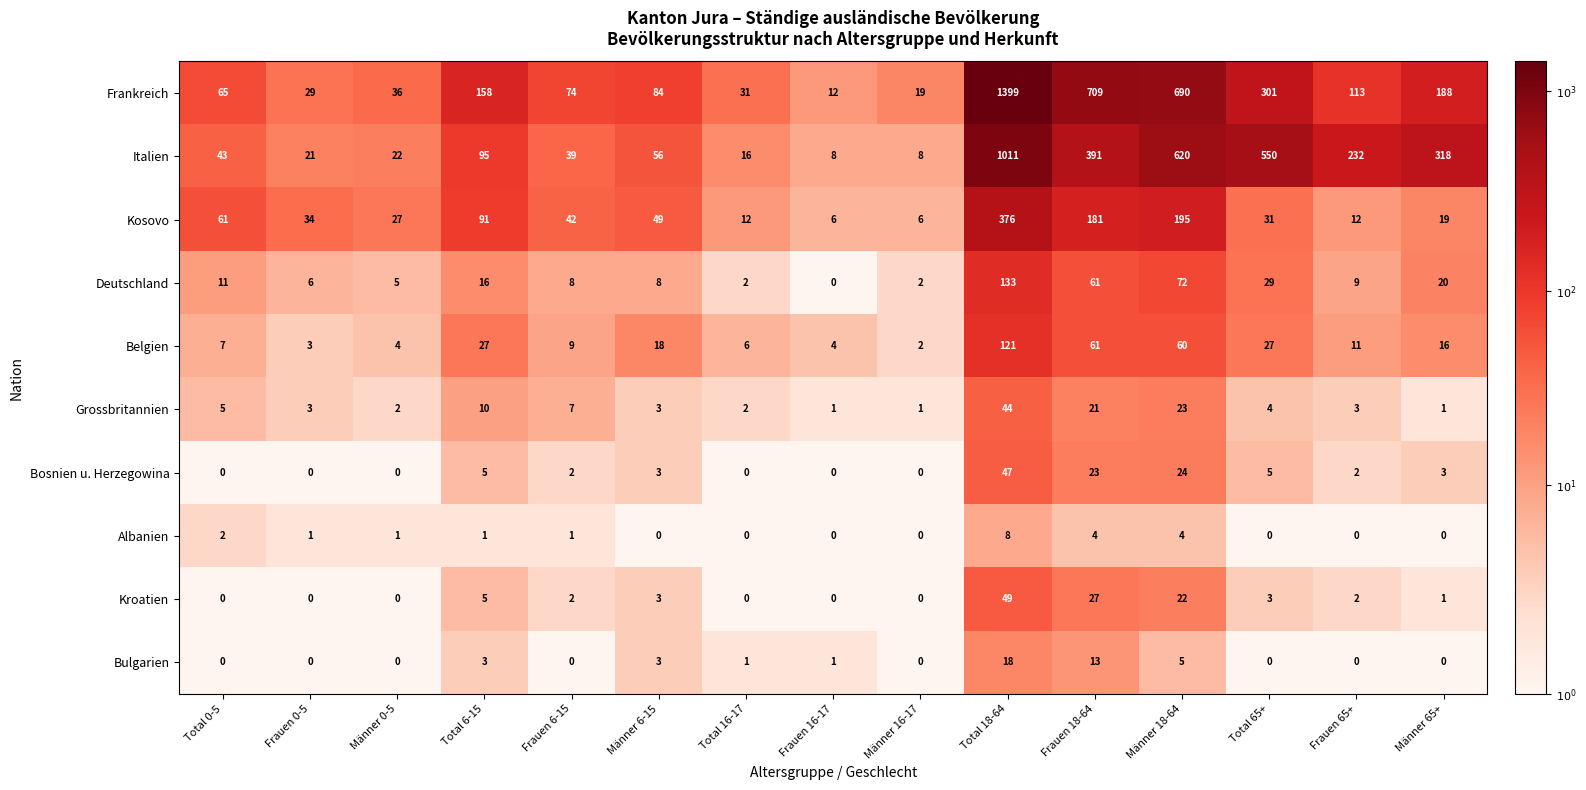

What is the maximum value for Kroatien?

49